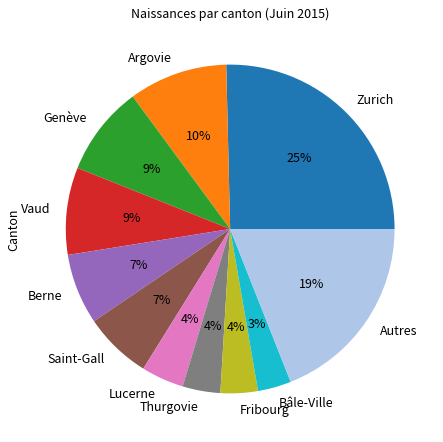

Is there a majority slice in this chart?

No